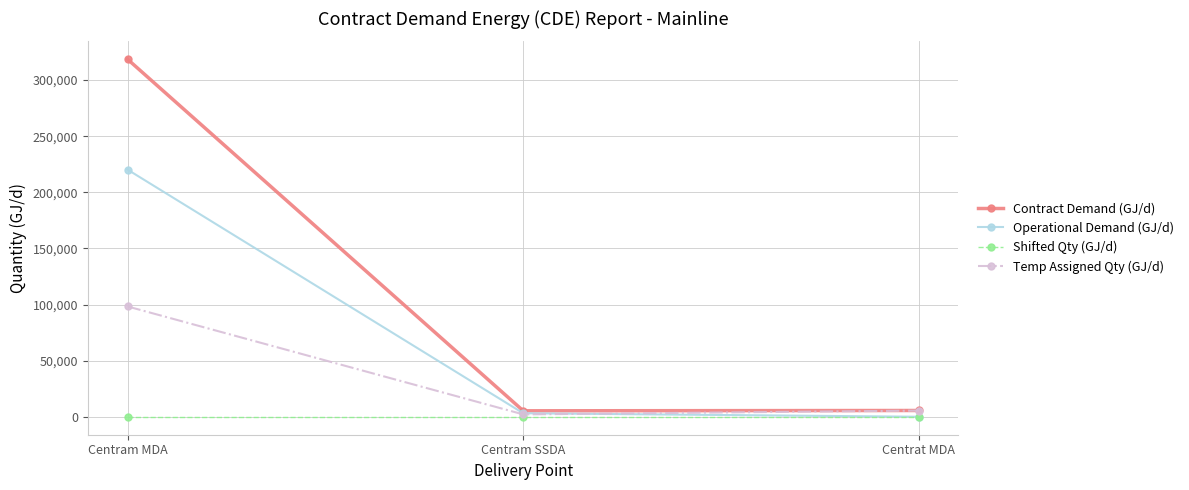

What are all the series names shown in the legend?

Contract Demand (GJ/d), Operational Demand (GJ/d), Shifted Qty (GJ/d), Temp Assigned Qty (GJ/d)